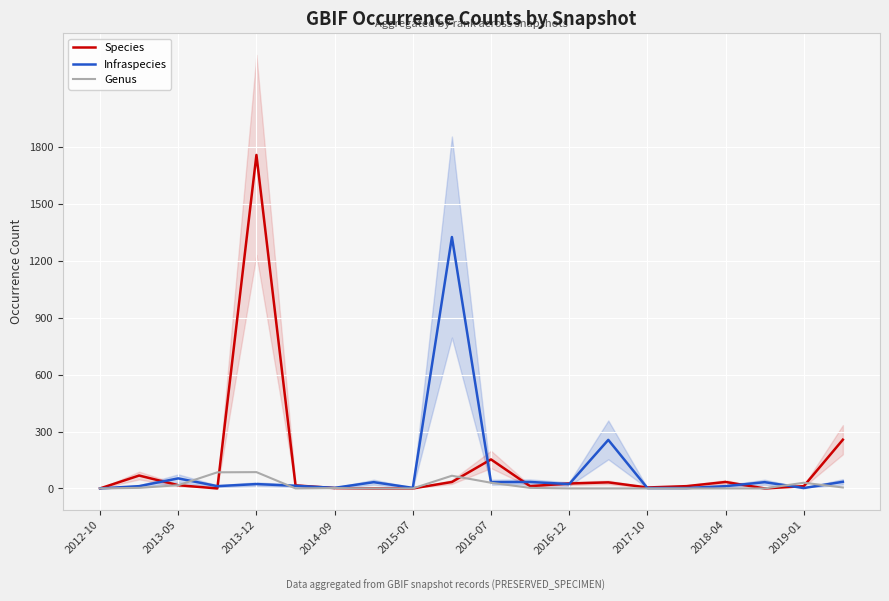

True or false: Genus has a value of 2 at 11.

False